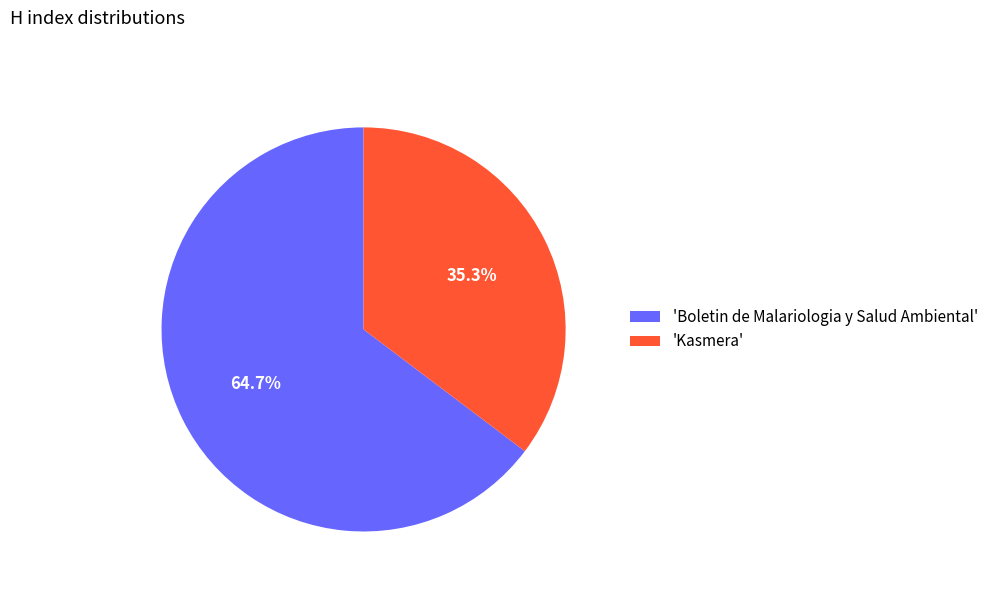

What is the majority slice?

'Boletin de Malariologia y Salud Ambiental'